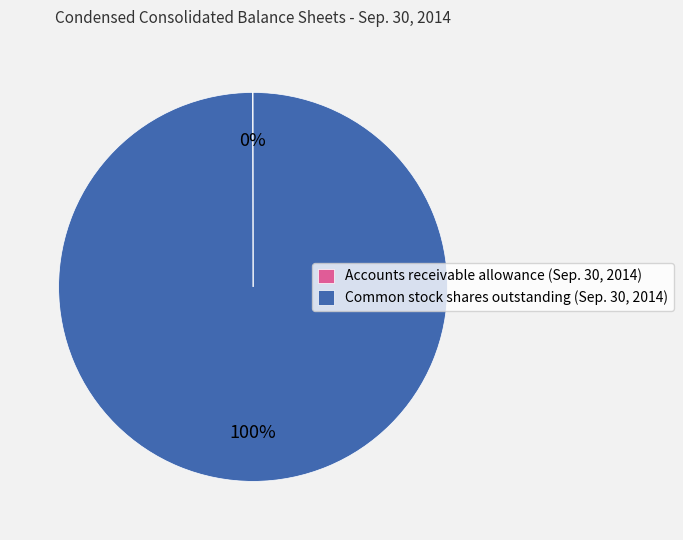

To the nearest percent, what is the difference between the largest and smallest slice percentages?

100%